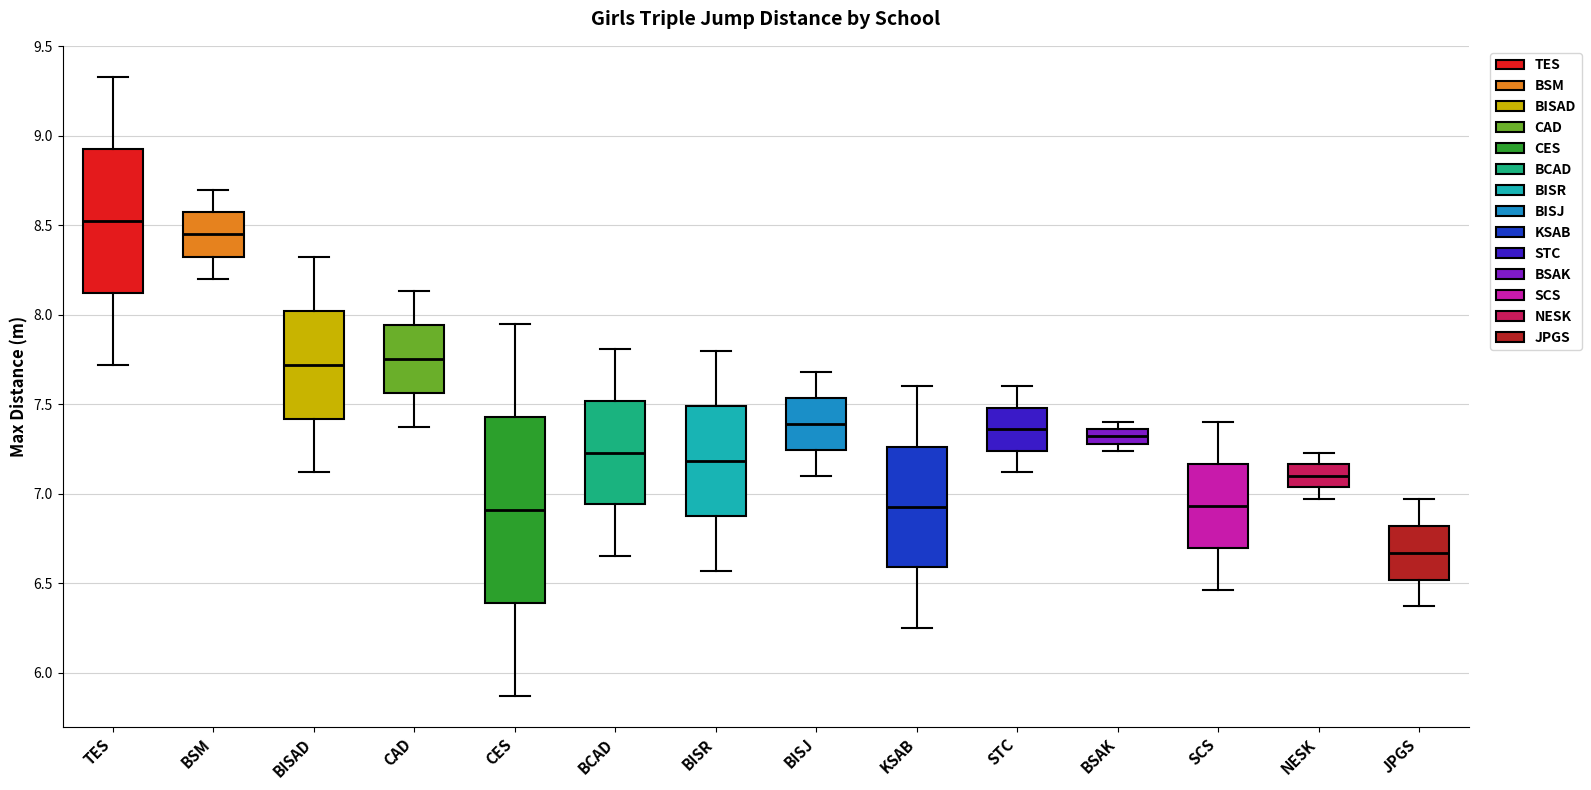

Reading left to right, transcribe this box plot: for each box, give where its median line is, the range the box spans, and where its two whiskers end, as read against the y-axis. The values are not printed on the chart, so give them approximately, as read against the axis.

TES: median 8.55, box 8.10 to 8.95, whiskers 7.70 to 9.35
BSM: median 8.45, box 8.35 to 8.60, whiskers 8.20 to 8.70
BISAD: median 7.70, box 7.40 to 8.00, whiskers 7.10 to 8.30
CAD: median 7.75, box 7.55 to 7.95, whiskers 7.35 to 8.15
CES: median 6.90, box 6.40 to 7.45, whiskers 5.85 to 7.95
BCAD: median 7.25, box 6.95 to 7.50, whiskers 6.65 to 7.80
BISR: median 7.20, box 6.90 to 7.50, whiskers 6.55 to 7.80
BISJ: median 7.40, box 7.25 to 7.55, whiskers 7.10 to 7.70
KSAB: median 6.95, box 6.60 to 7.25, whiskers 6.25 to 7.60
STC: median 7.35, box 7.25 to 7.50, whiskers 7.10 to 7.60
BSAK: median 7.30 (inside the box), box 7.30 to 7.35, whiskers 7.25 to 7.40
SCS: median 6.95, box 6.70 to 7.15, whiskers 6.45 to 7.40
NESK: median 7.10, box 7.05 to 7.15, whiskers 6.95 to 7.25
JPGS: median 6.65, box 6.50 to 6.80, whiskers 6.35 to 6.95